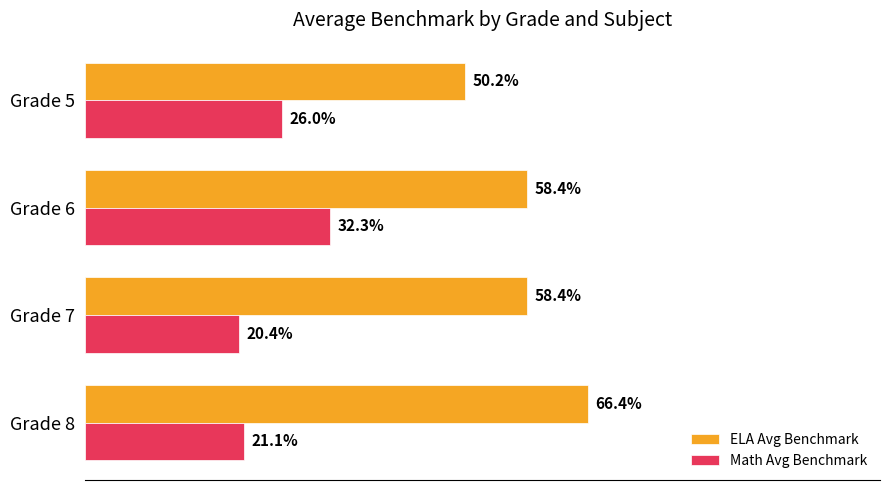

What are all the series names shown in the legend?

ELA Avg Benchmark, Math Avg Benchmark